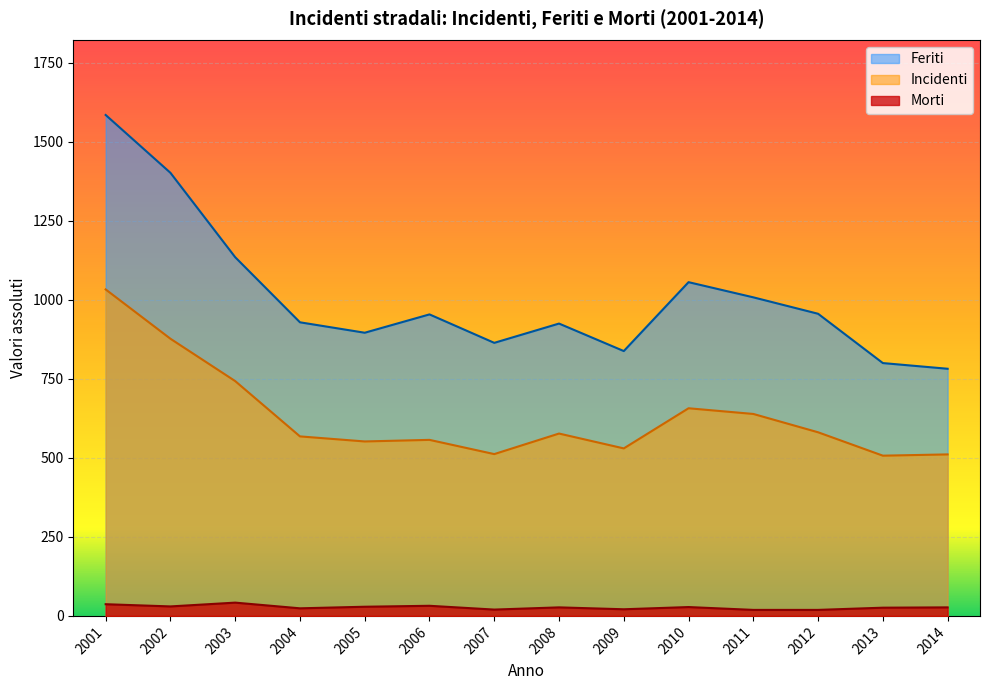

How many data points in Feriti are above 954?

6